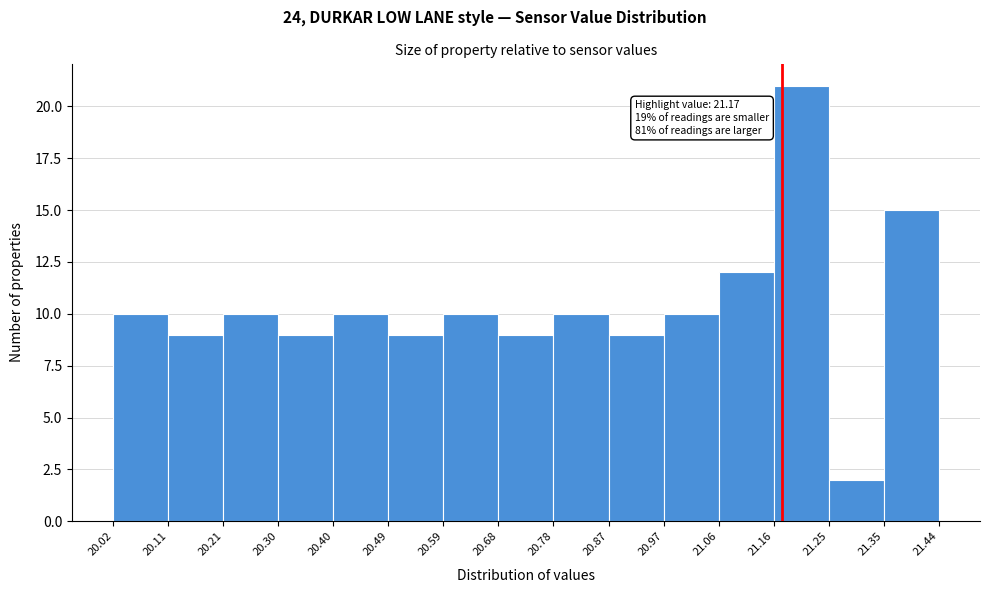

Over which range of the x-axis is the bar tallest?

21.16 to 21.25